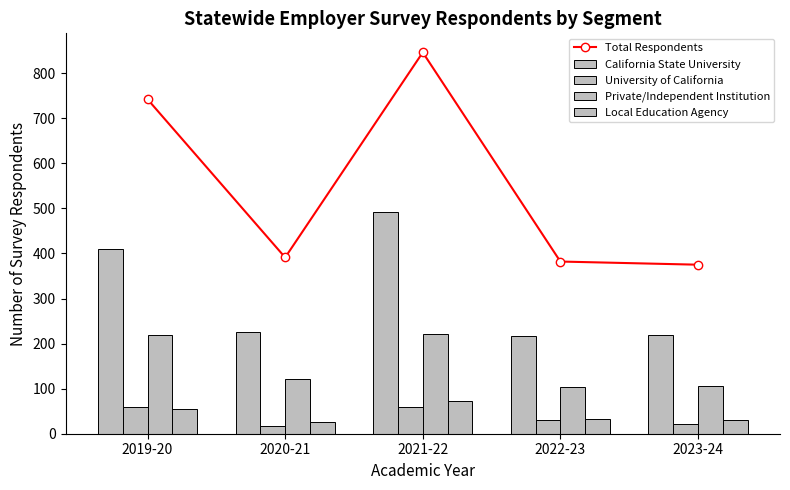

Which series has the widest spread of values?

Total Respondents